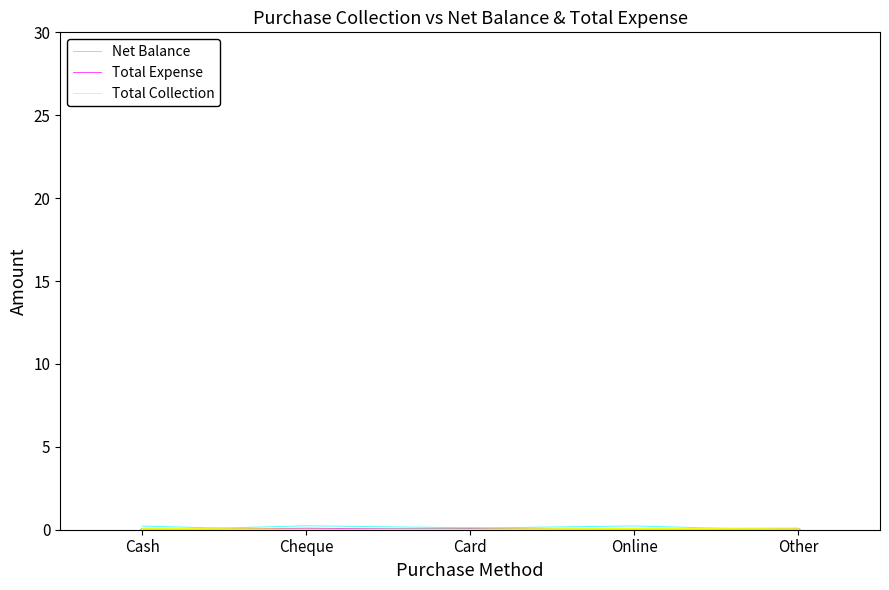

How many positive values does the Net Balance series have?

3